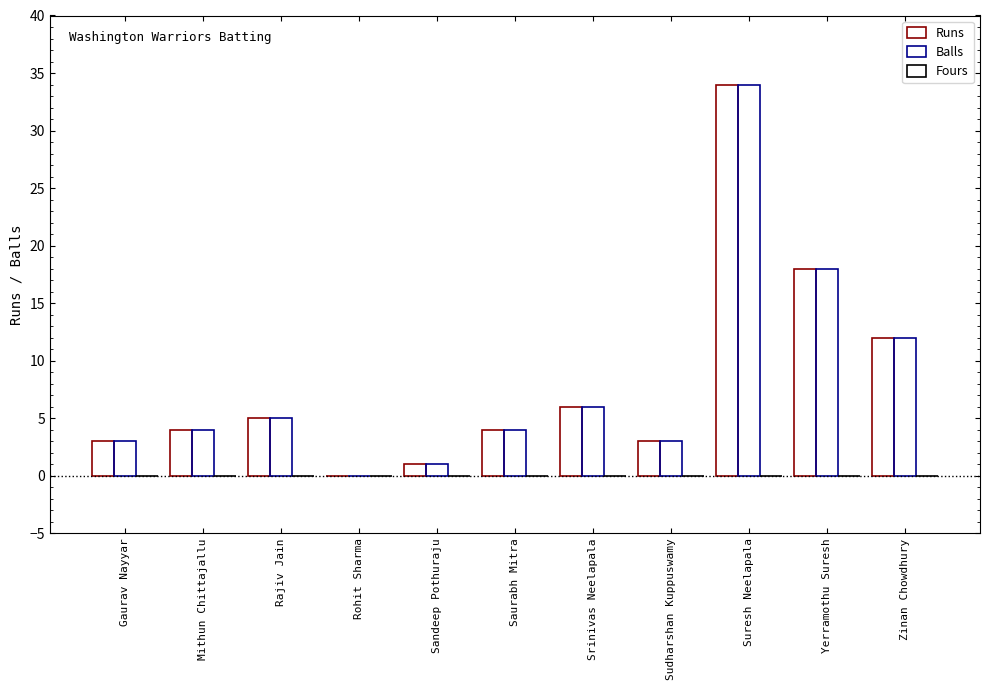

At which label does Runs reach its peak?

Suresh Neelapala